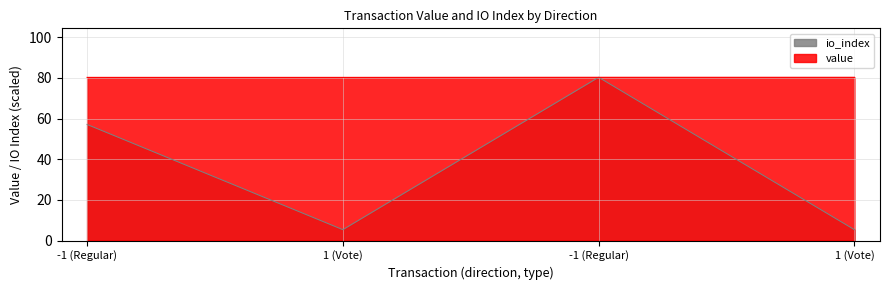

True or false: value has a value of 80.2 at 1 (Vote).

True